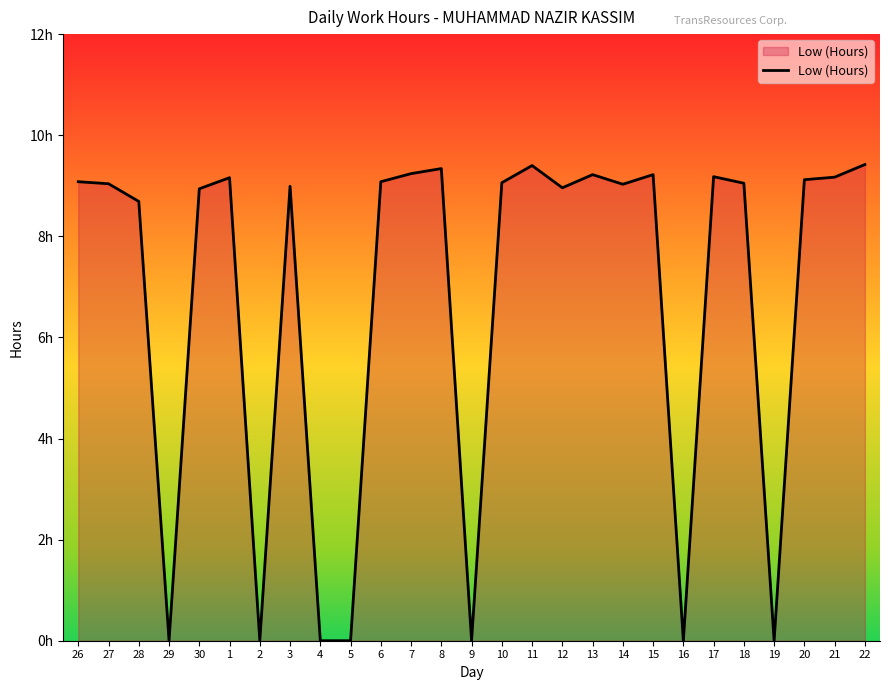

Does the chart have visible grid lines?

No